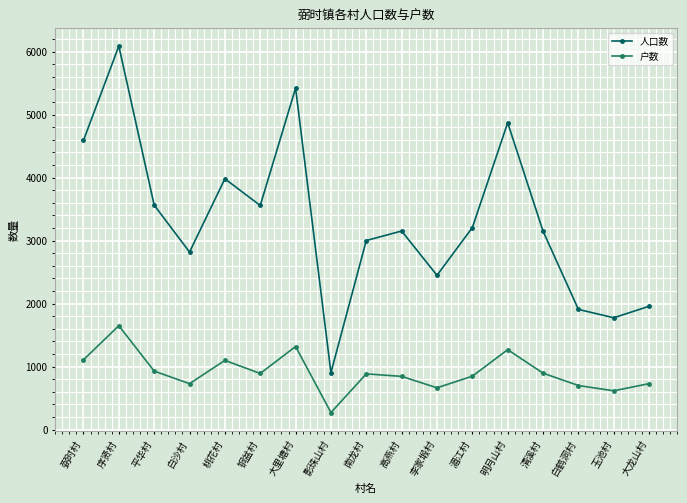

Where is the first local maximum for 人口数?

序贤村